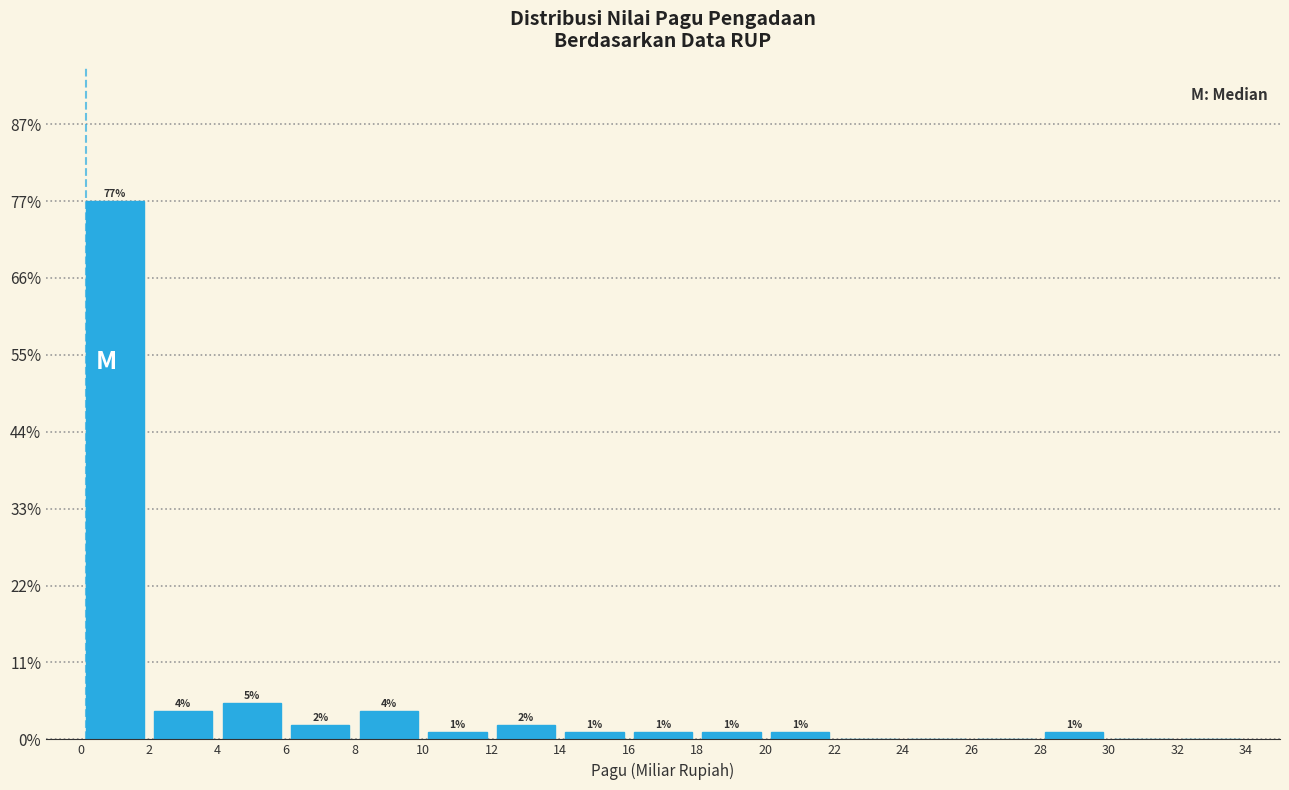

Which range on the x-axis has the tallest bar?

0 to 2